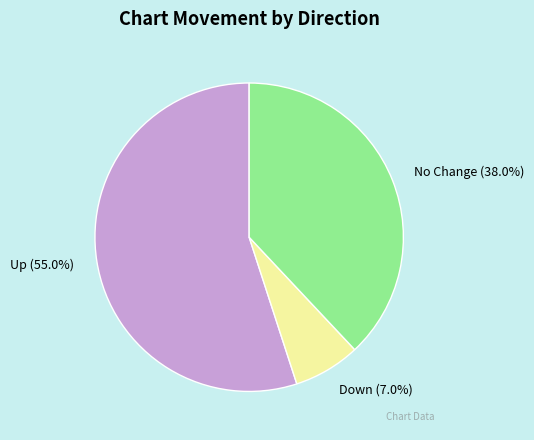

Between Down and No Change, which is larger?

No Change